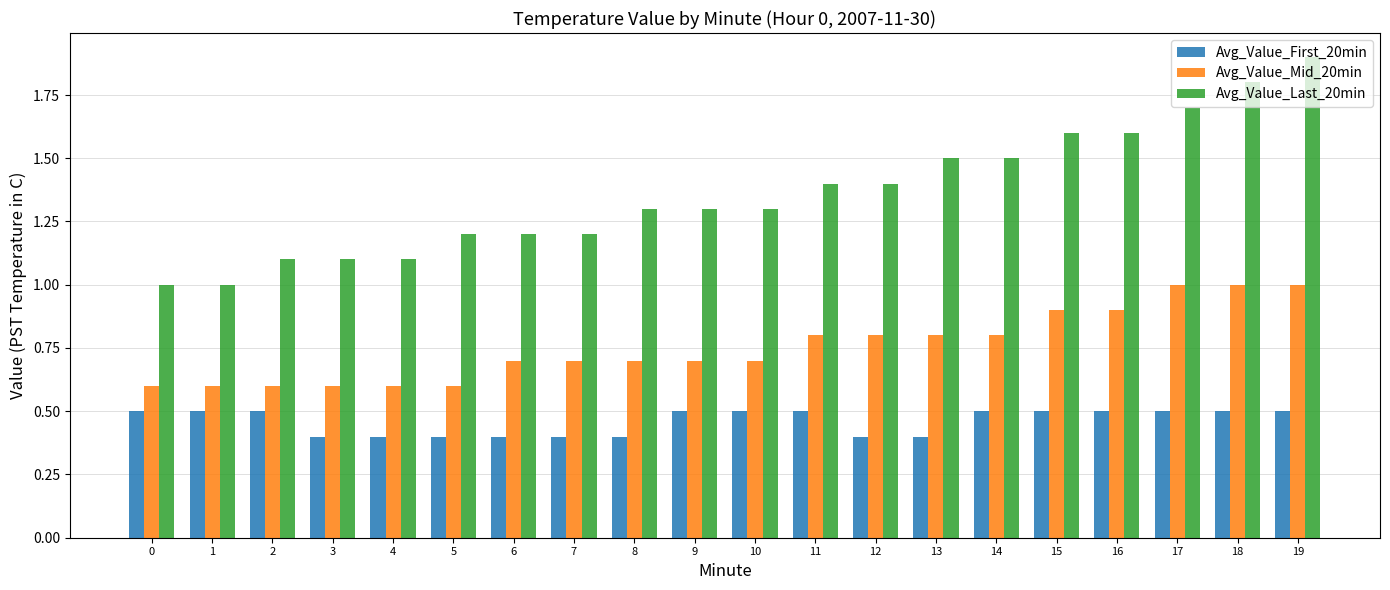

What is the greatest value displayed?

1.9